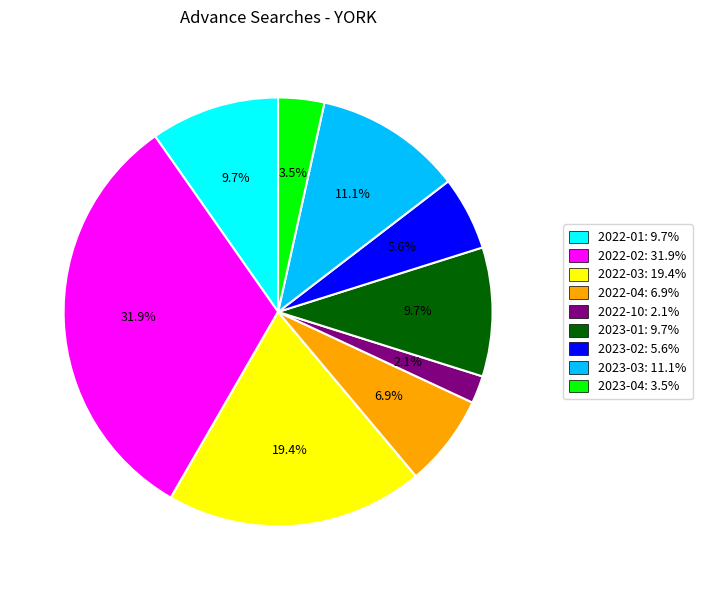

How many segments does this pie chart have?

9